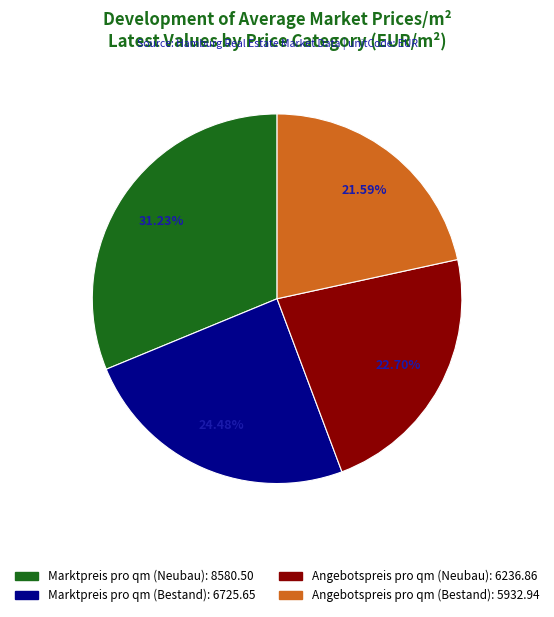

To the nearest percent, what portion does Marktpreis pro qm (Bestand) represent?

24%